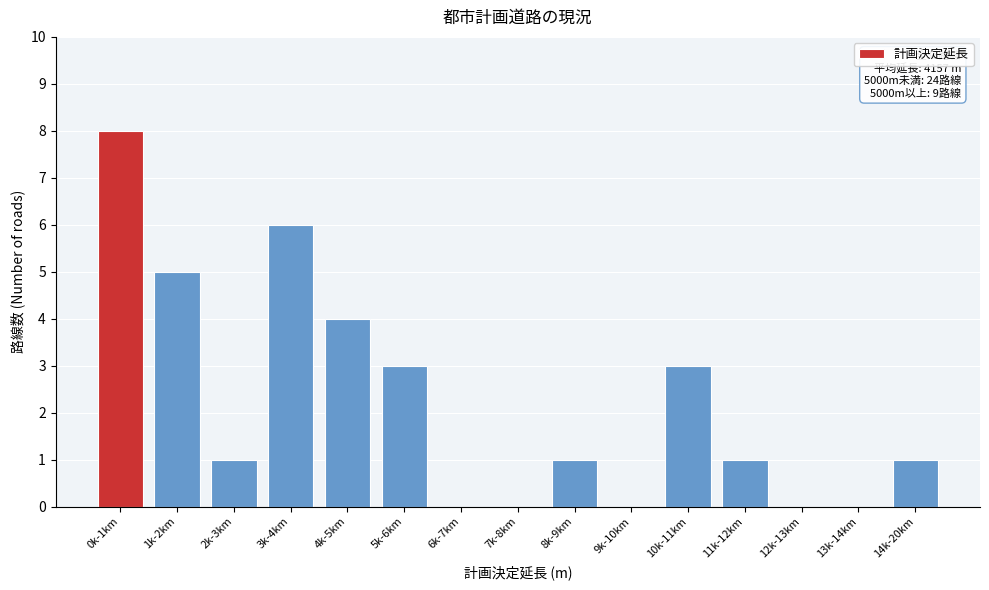

Reading left to right, list all the values displayed in this chart.

0k-1km=8	1k-2km=5	2k-3km=1	3k-4km=6	4k-5km=4	5k-6km=3	6k-7km=0	7k-8km=0	8k-9km=1	9k-10km=0	10k-11km=3	11k-12km=1	12k-13km=0	13k-14km=0	14k-20km=1